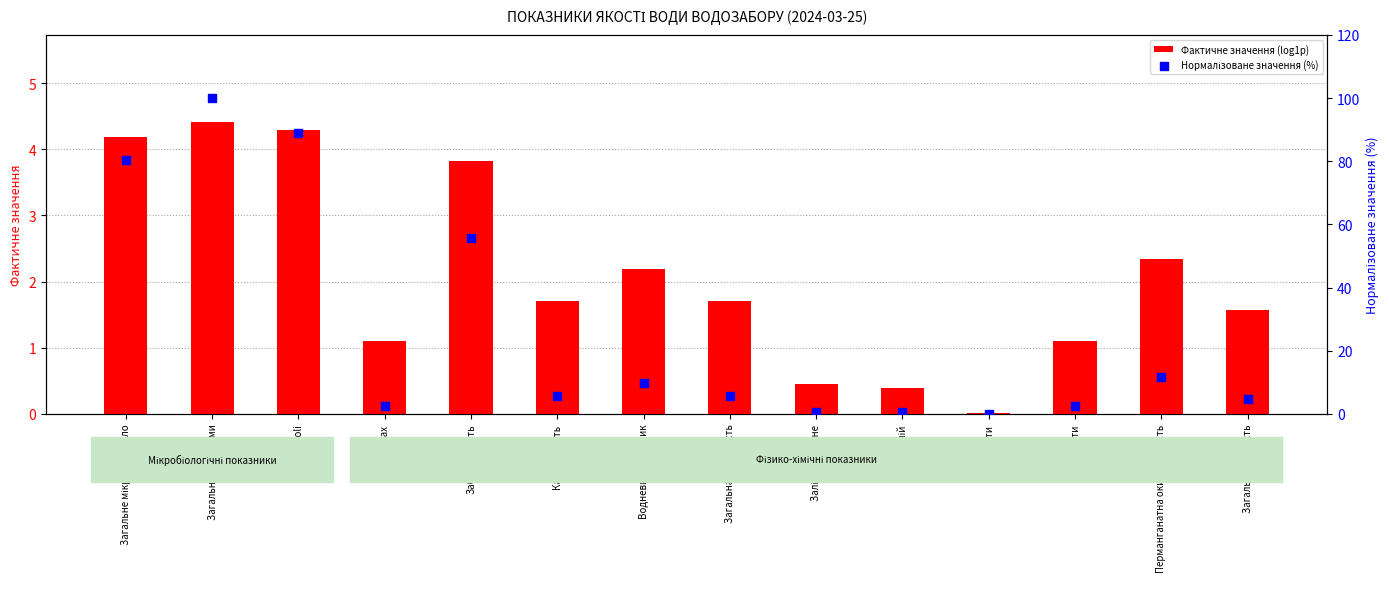

What are all the series names shown in the legend?

Фактичне значення (log1p), Нормалізоване значення (%)